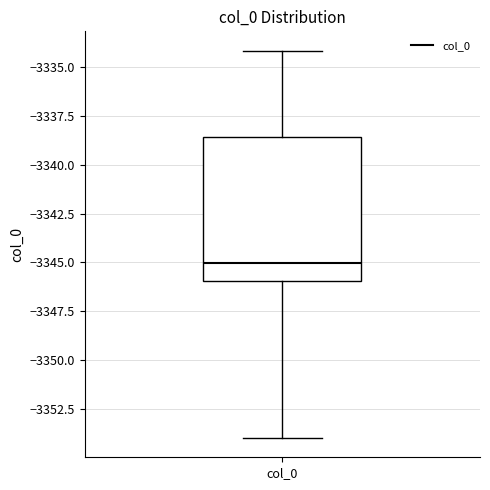

Where does the lower whisker of the box for col_0 end on the y-axis? The values are not printed on the chart, so give them approximately, as read against the axis.

-3354.0